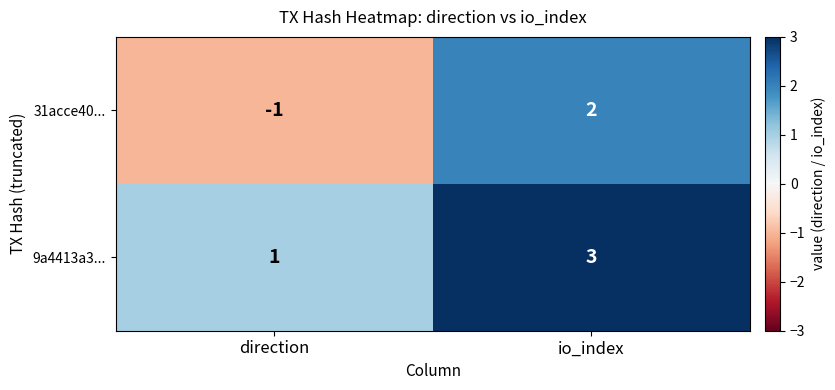

The value of 9a4413a3... at direction is 2. True or false?

False